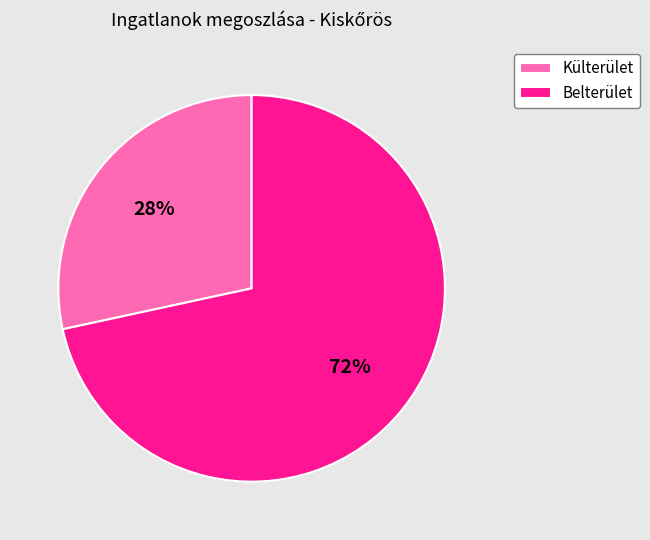

Which slice represents more than half of the pie?

Belterület